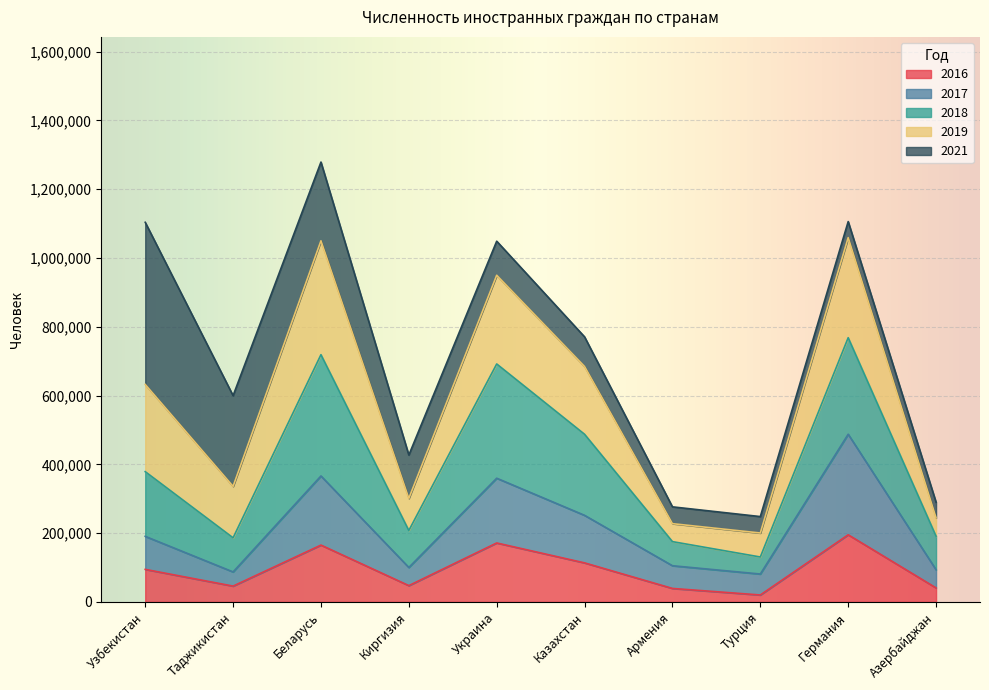

At which category is the sum across all series the highest?

Беларусь